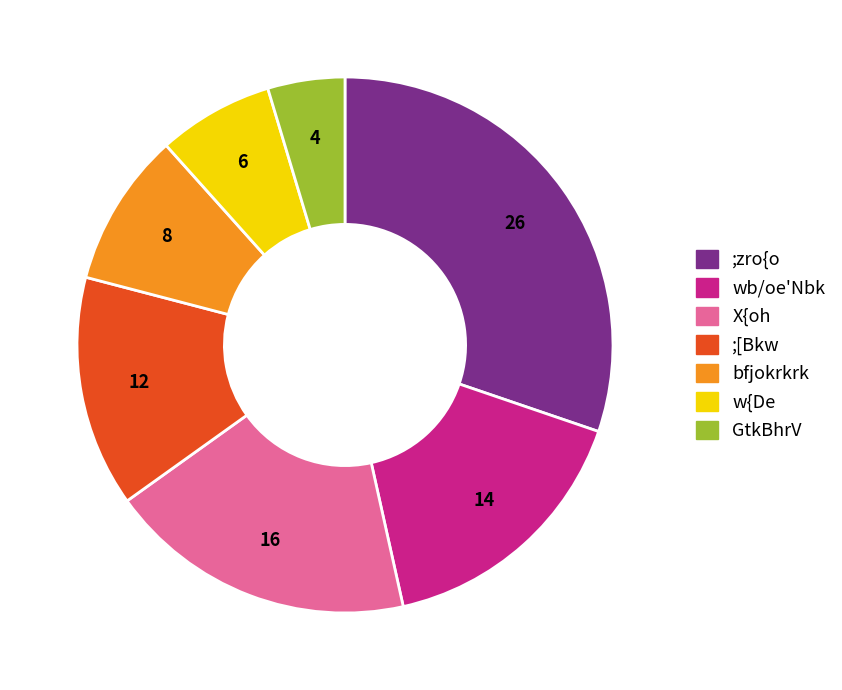

Is it true that ;[Bkw is 14% of the pie?

True